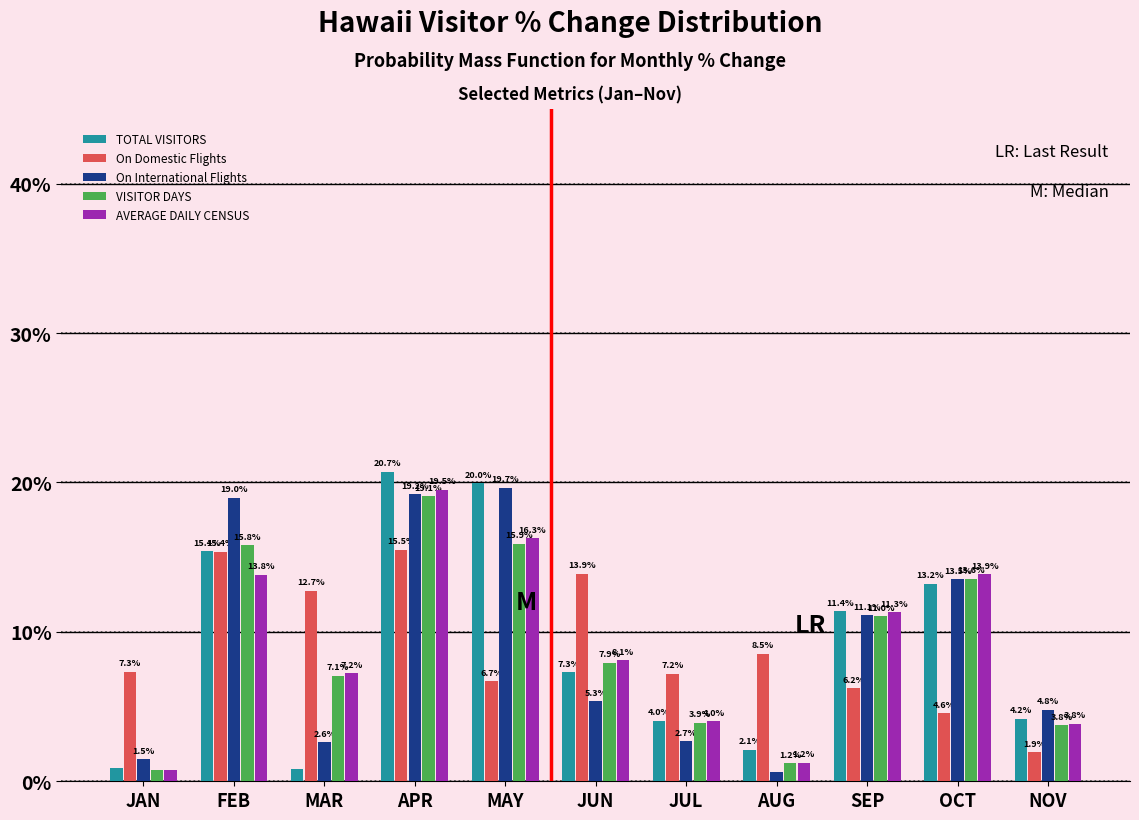

What is the highest value of the VISITOR DAYS series?

19.1